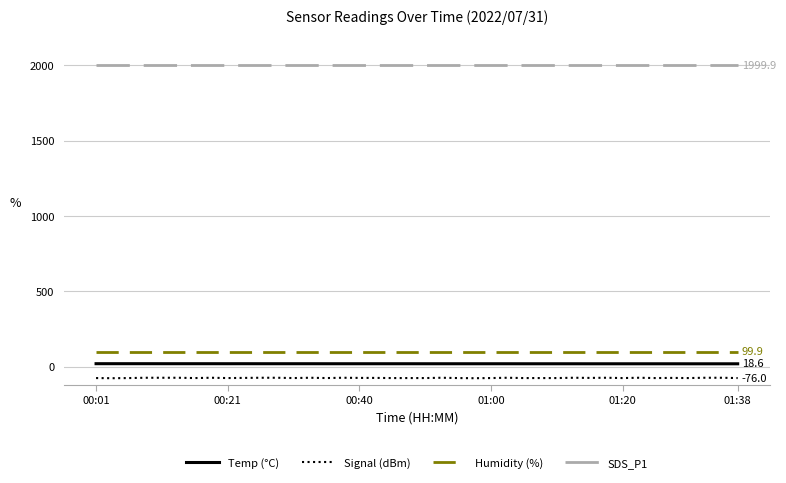

Which series has the widest spread of values?

Signal (dBm)